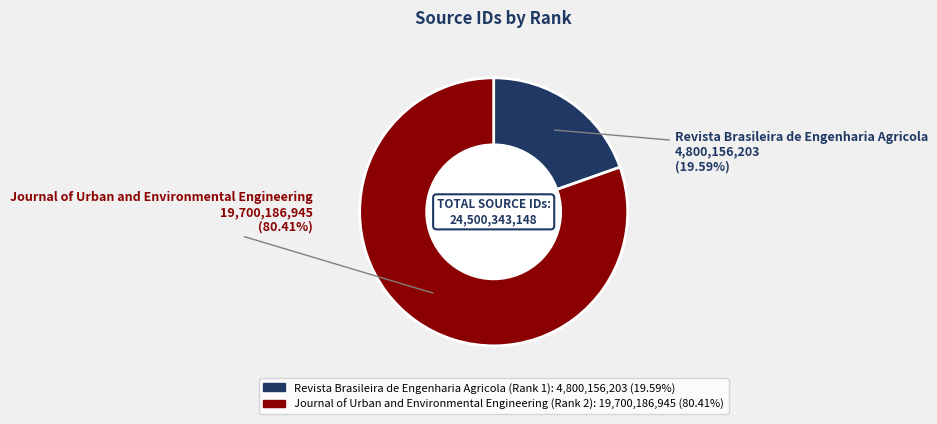

Do Revista Brasileira de Engenharia Agricola (Rank 1) and Journal of Urban and Environmental Engineering (Rank 2) together represent more than half of the pie?

Yes